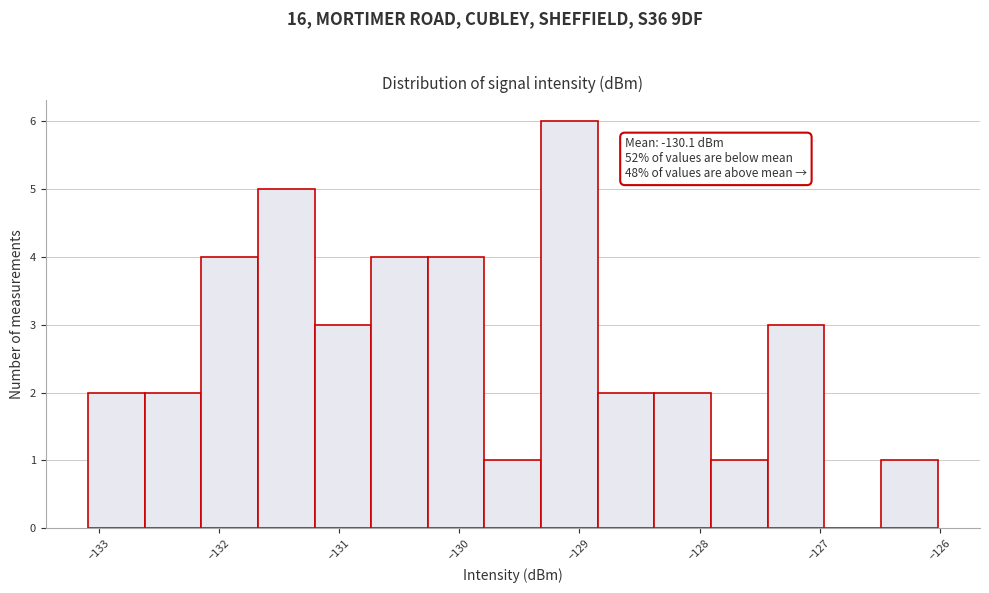

Which range on the x-axis has the tallest bar?

-129.3 to -128.8